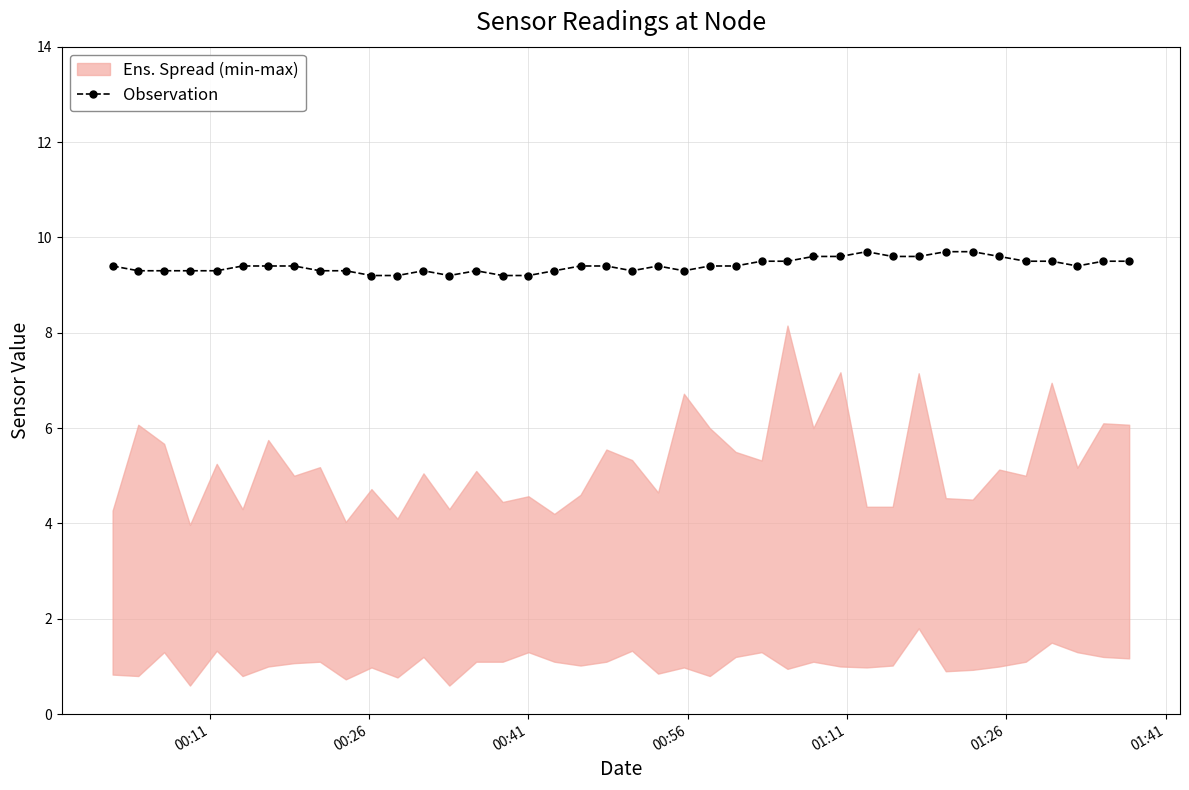

Count the Observation values in the range 9 to 10.

40